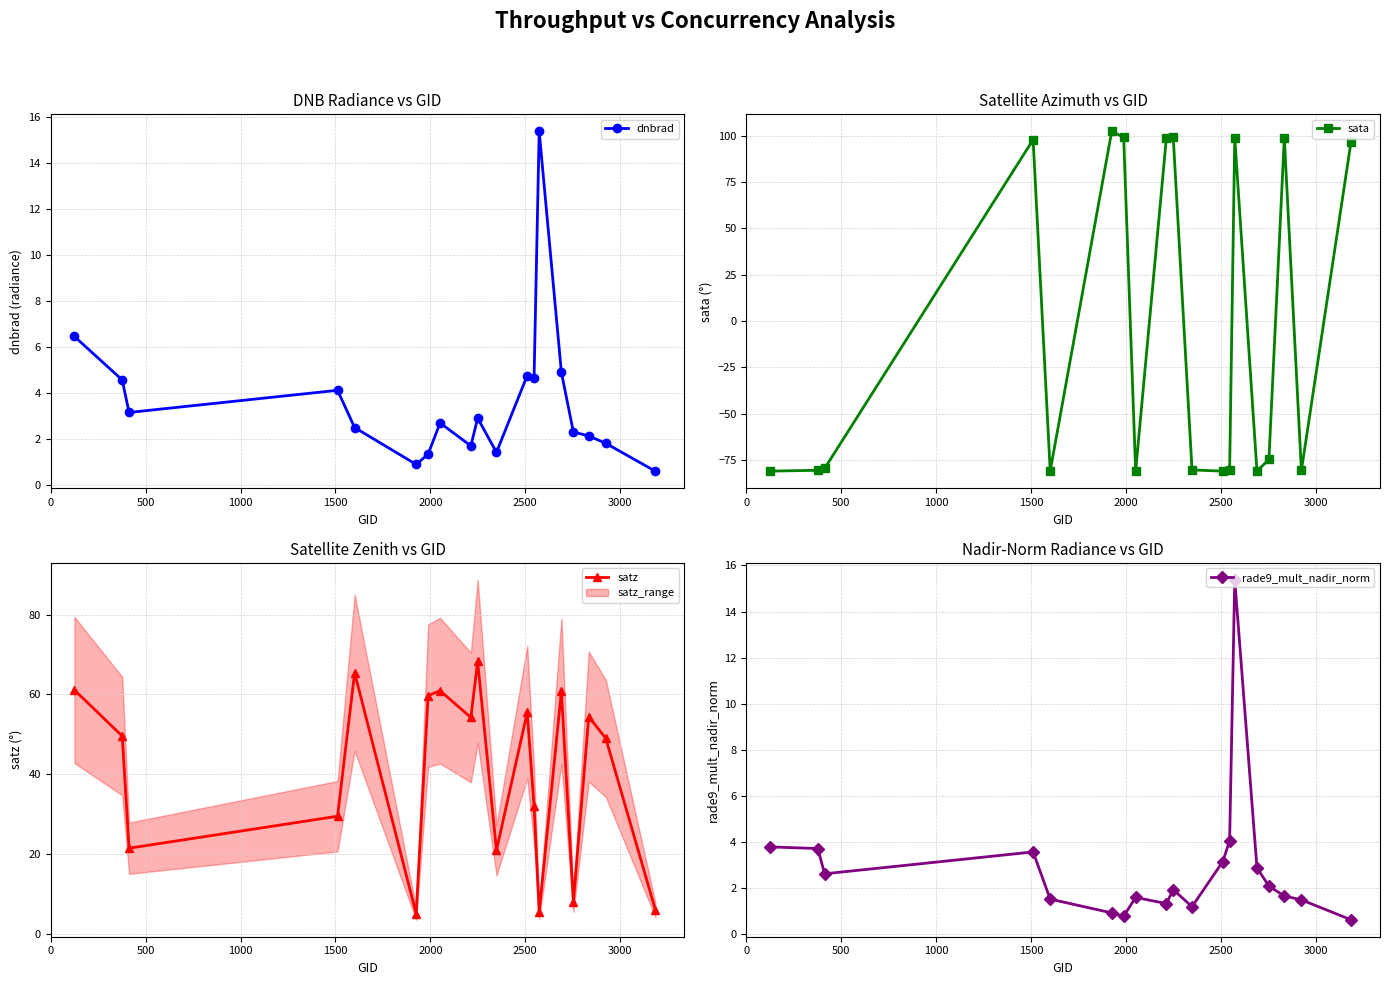

What is the highest value of the dnbrad series?

15.4